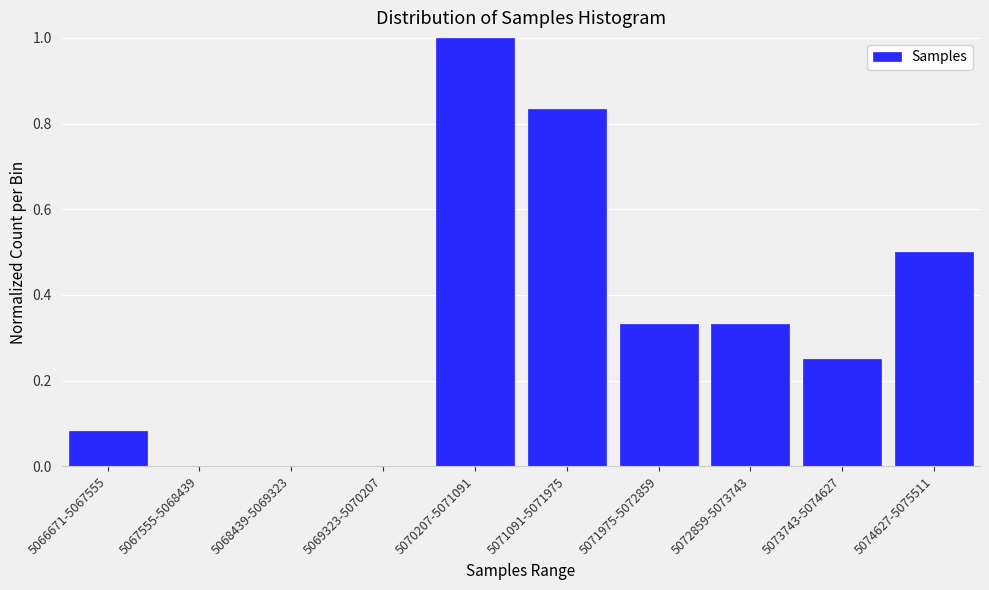

What is the sum of all values?

3.3